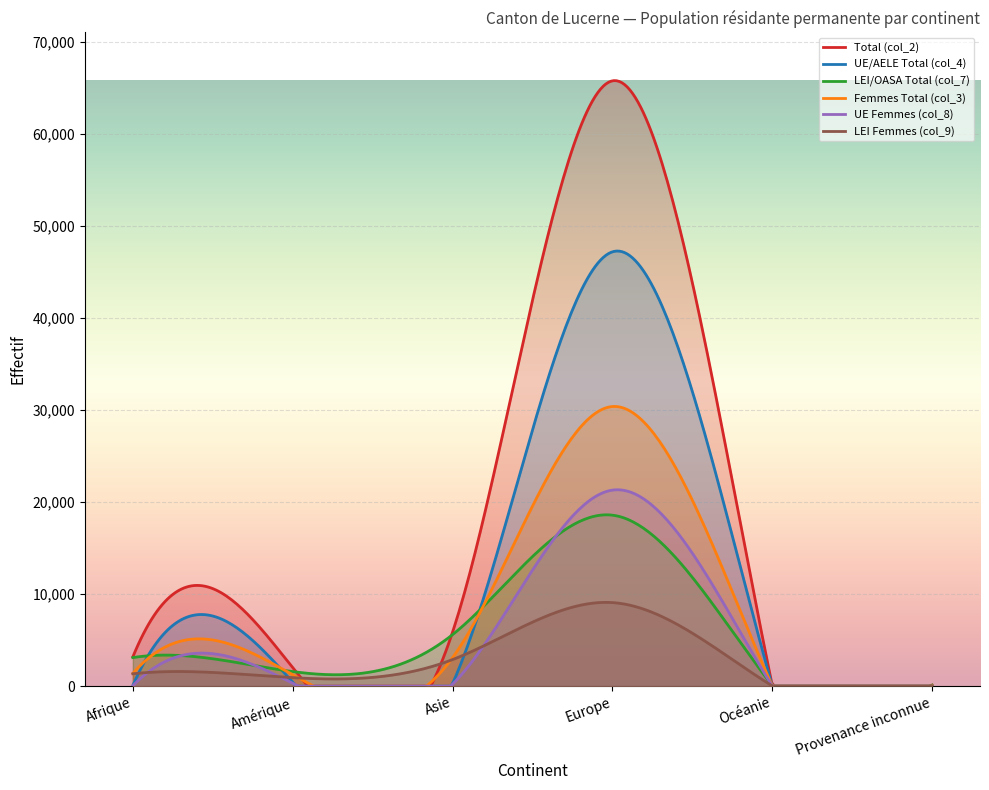

Which category has the lowest value in the Femmes Total (col_3) series?

Provenance inconnue